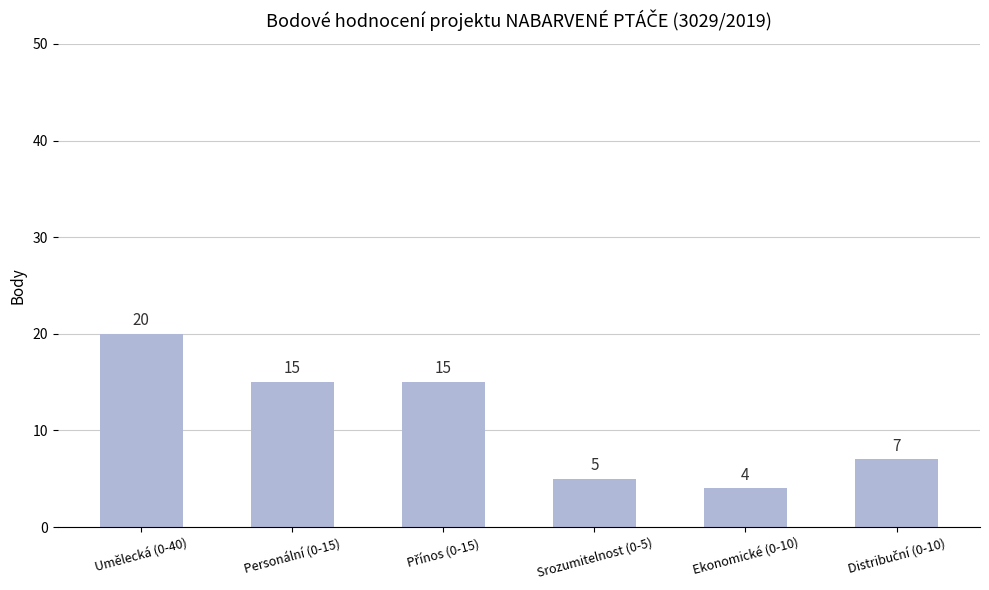

How many bars are there in total?

6